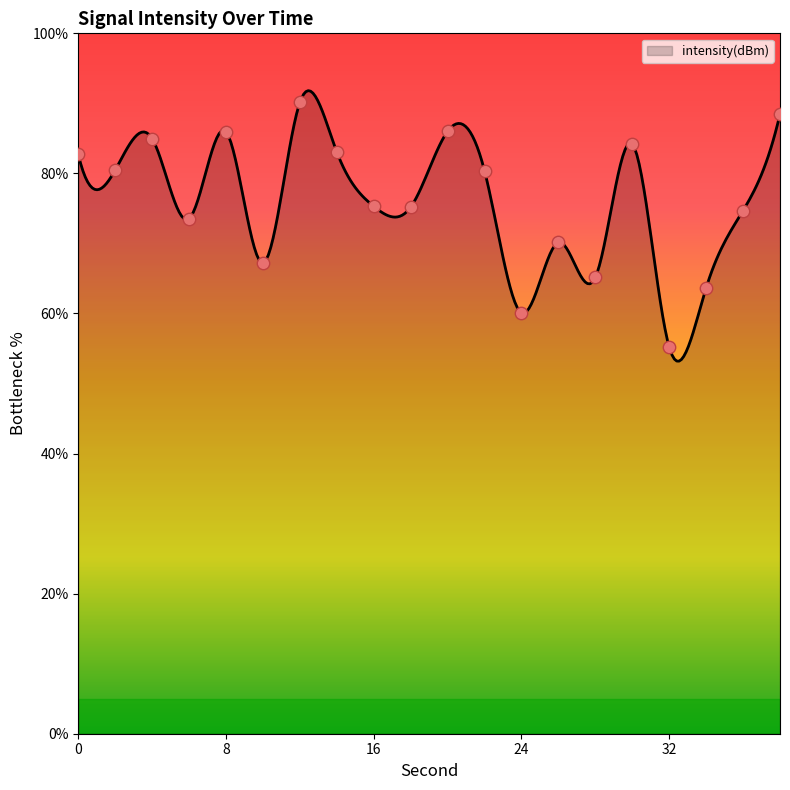

Which has a higher value, 26 or 16?

16